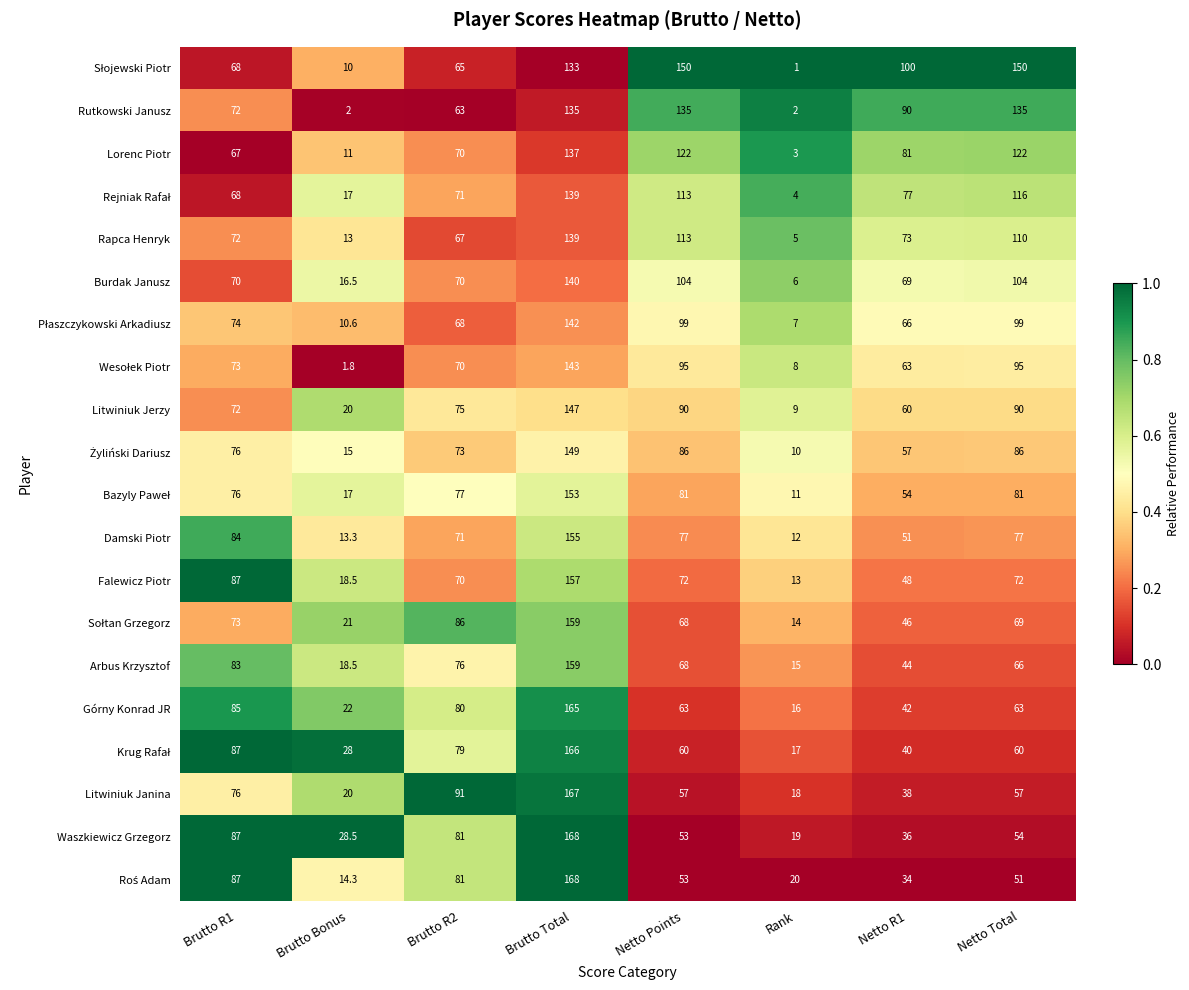

What is the spread (max minus min) of values at Brutto R1?

20.0